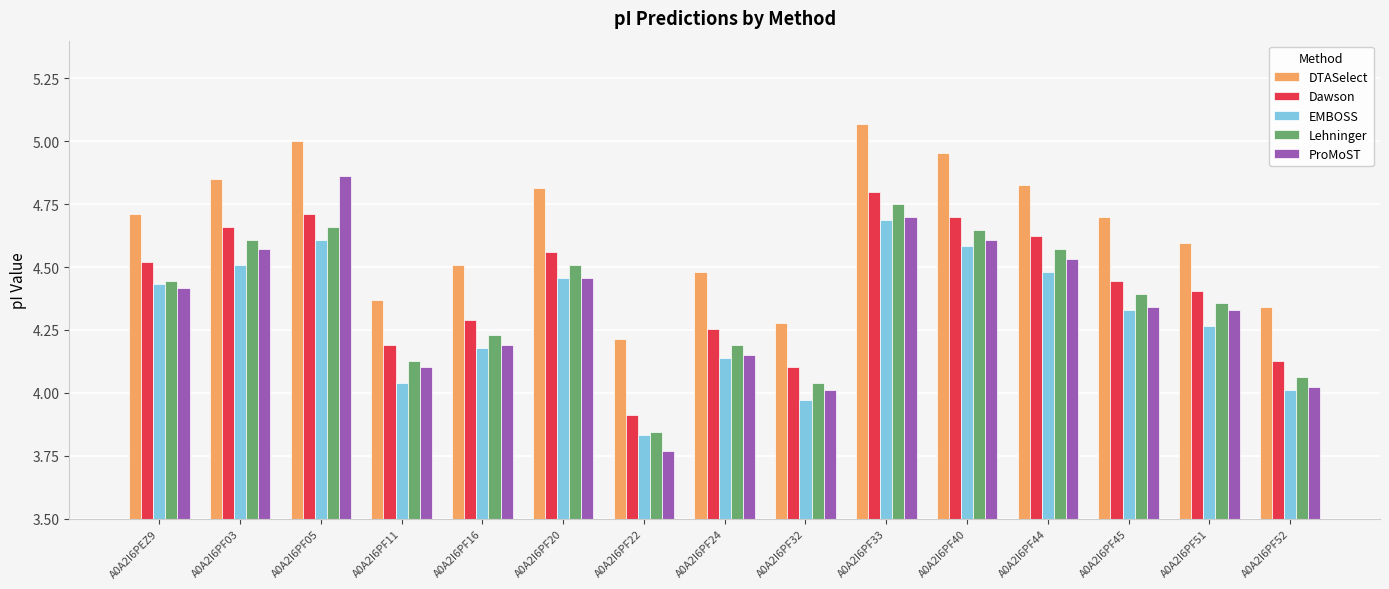

Which category has the lowest value in the Dawson series?

A0A2I6PF22